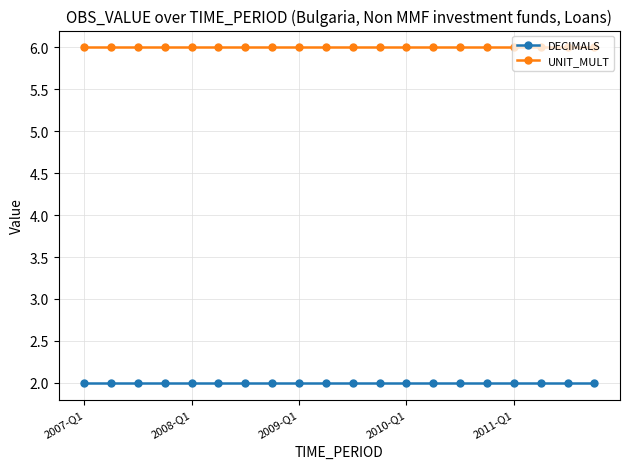

Is this an area chart (filled region under the line)?

No